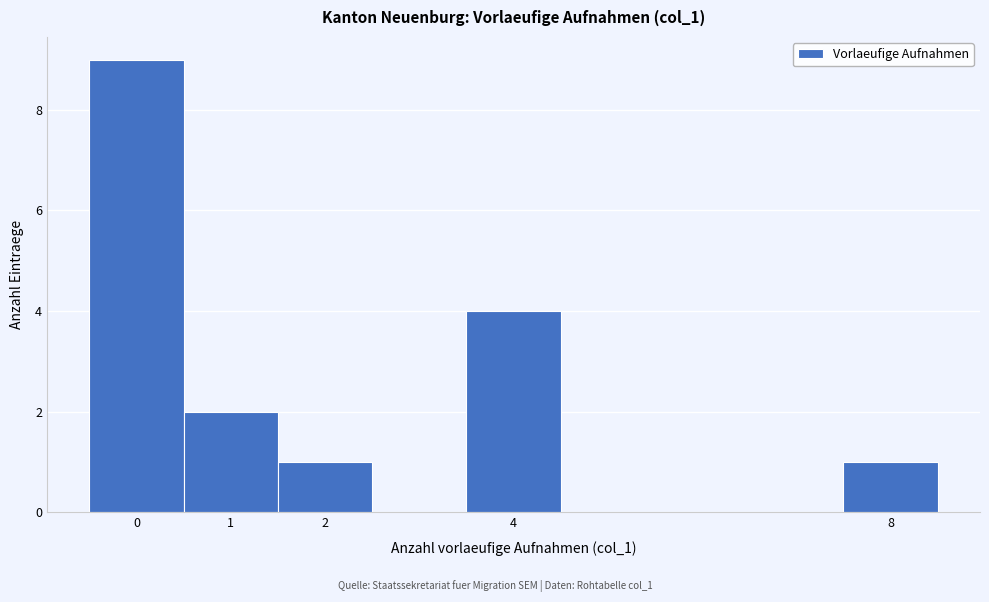

Reading left to right, transcribe this chart: for each bar, give the range it covers on the x-axis and its height. The values are not printed on the chart, so give them approximately, as read against the axis.

-0.5 to 0.5: 9
0.5 to 1.5: 2
1.5 to 2.5: 1
2.5 to 3.5: 0
3.5 to 4.5: 4
4.5 to 5.5: 0
5.5 to 6.5: 0
6.5 to 7.5: 0
7.5 to 8.5: 1